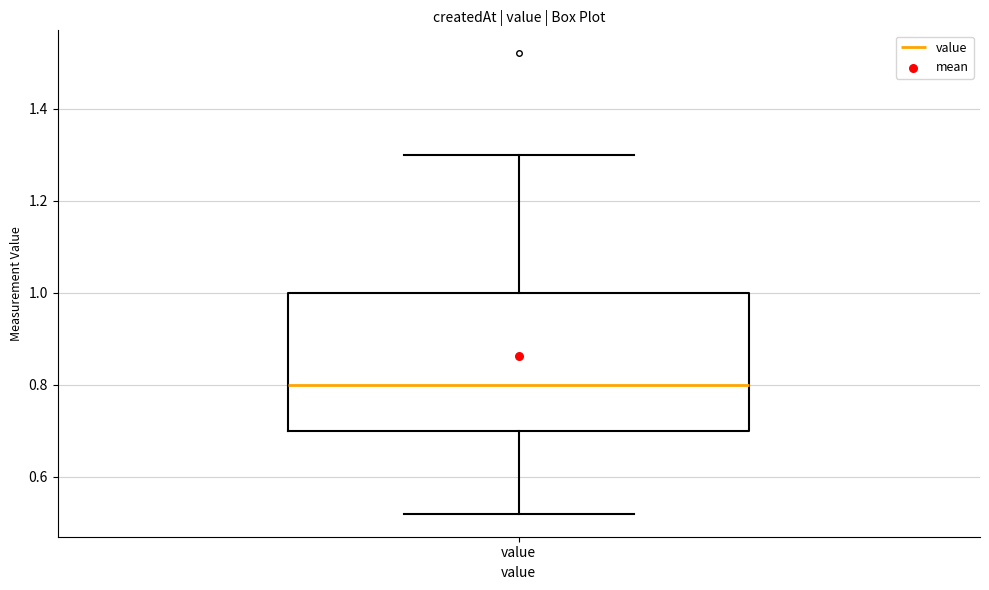

Transcribe this box plot: give where the median line is, the range the box spans, and where the two whiskers end, as read against the y-axis. The values are not printed on the chart, so give them approximately, as read against the axis.

median 0.80, box 0.70 to 1.00, whiskers 0.52 to 1.30